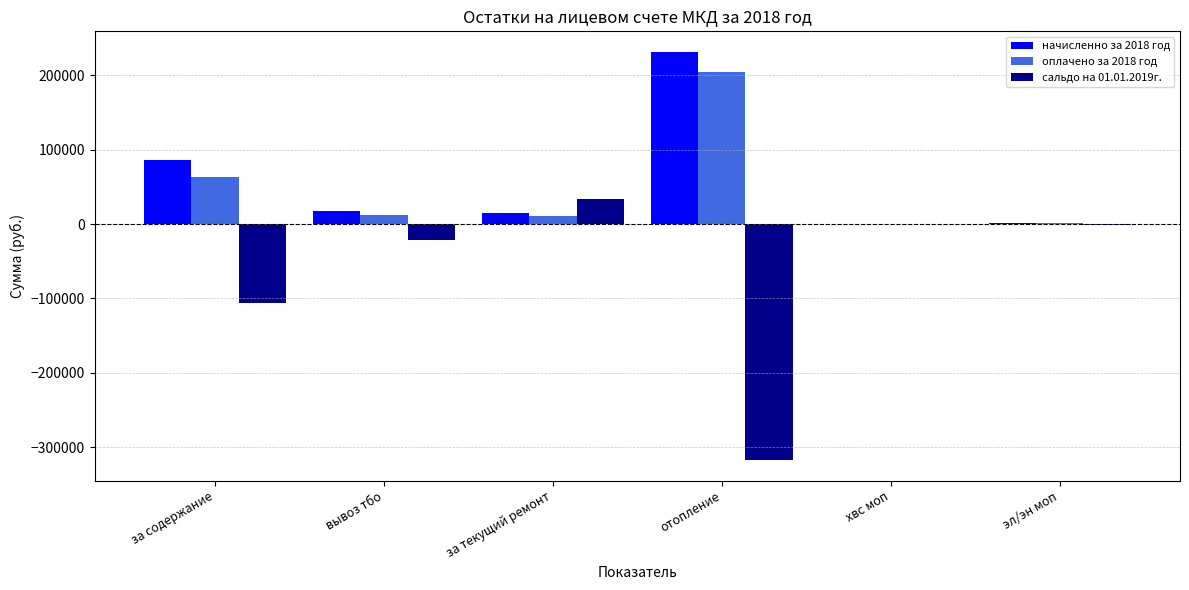

What is the maximum value shown in the chart?

231921.6